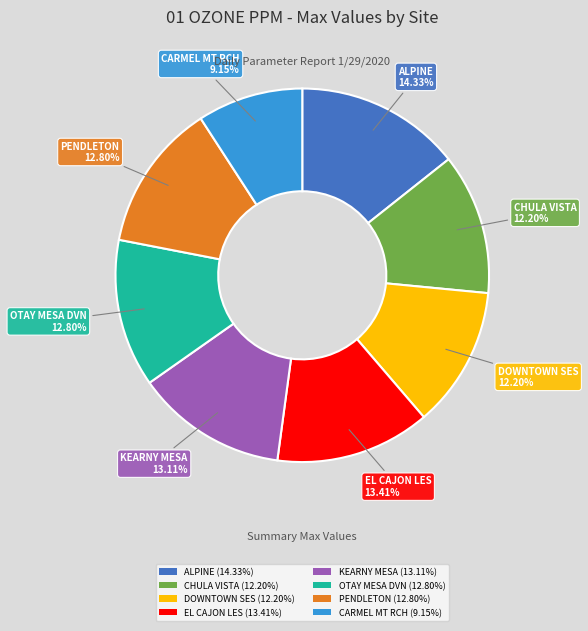

Between OTAY MESA DVN and CHULA VISTA, which is larger?

OTAY MESA DVN